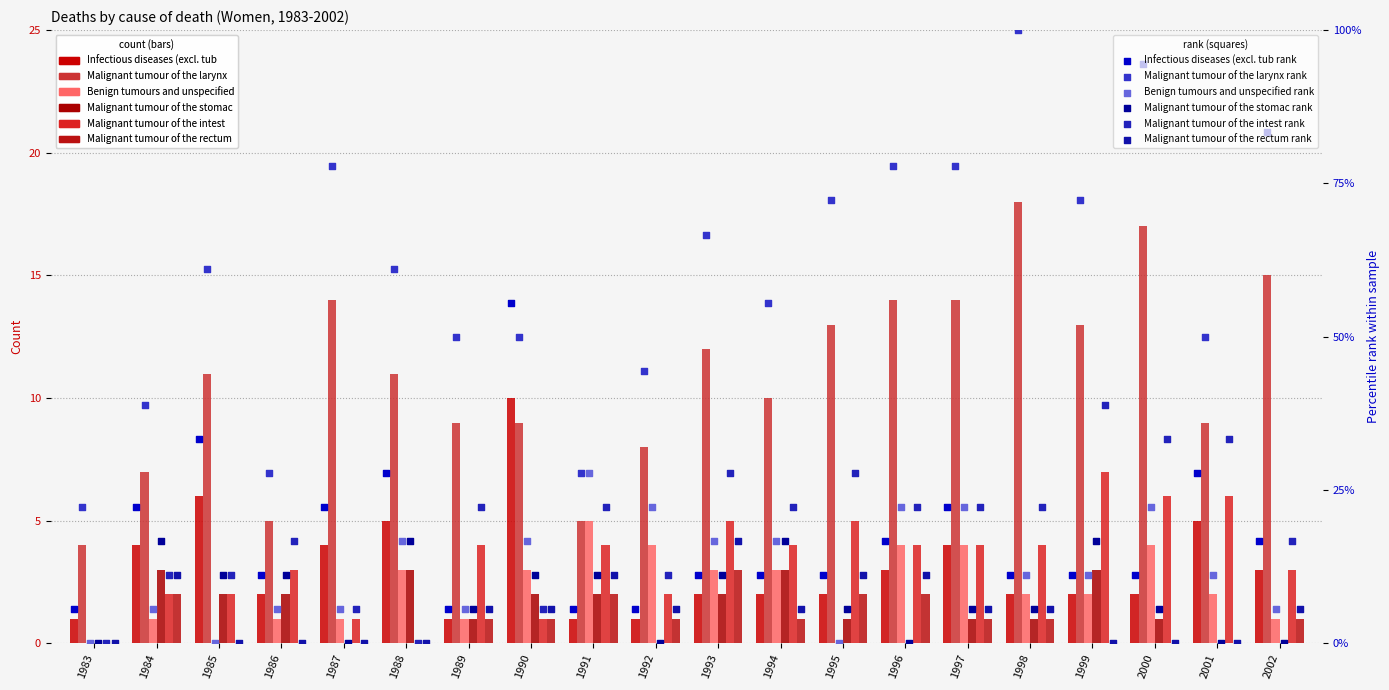

At how many categories does at least one series exceed 61?

11